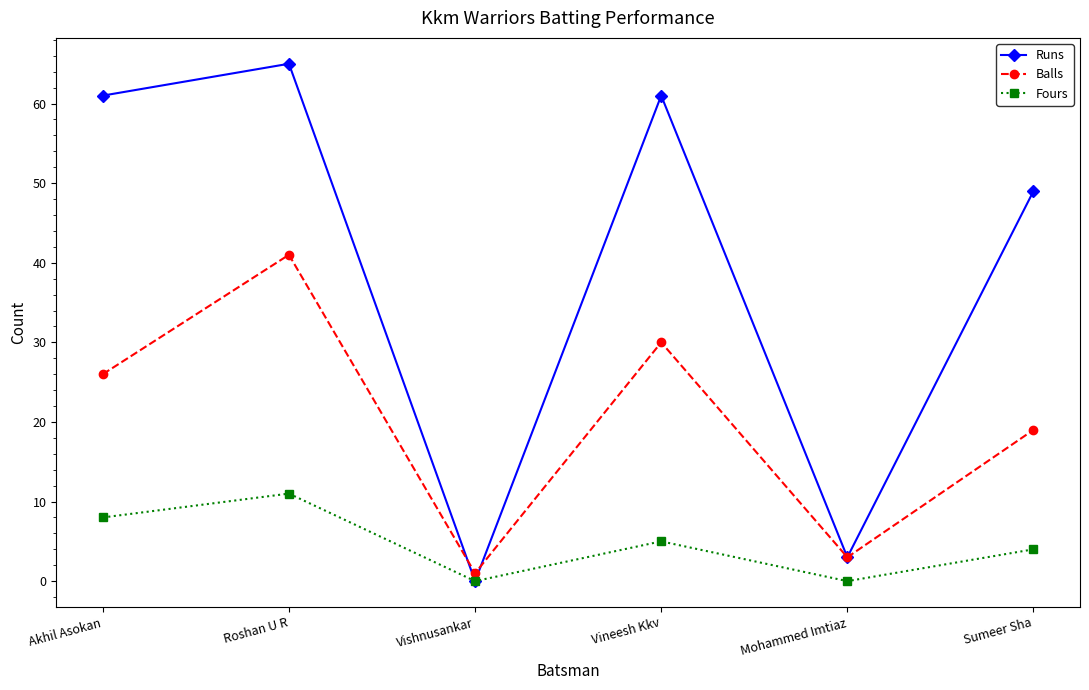

What is the difference between the maximum and minimum values in the Fours series?

11